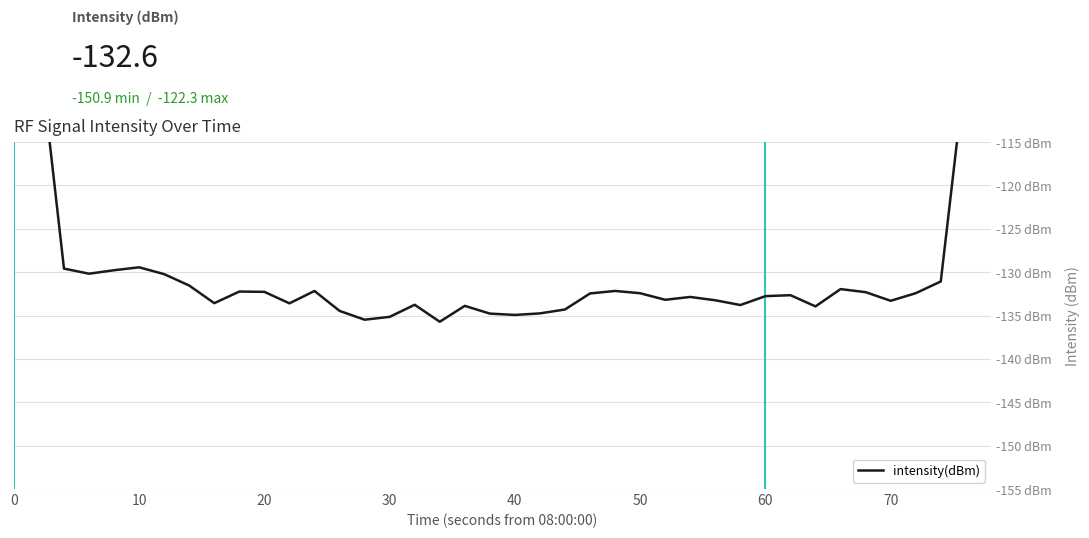

Reading left to right, list all the values displayed in this chart.

-78.6	-104.0	-129.6	-130.2	-129.8	-129.4	-130.2	-131.5	-133.6	-132.2	-132.3	-133.6	-132.2	-134.5	-135.5	-135.1	-133.8	-135.7	-133.9	-134.8	-134.9	-134.7	-134.3	-132.4	-132.2	-132.4	-133.2	-132.9	-133.2	-133.8	-132.8	-132.7	-133.9	-131.9	-132.3	-133.3	-132.4	-131.1	-106.2	-79.2